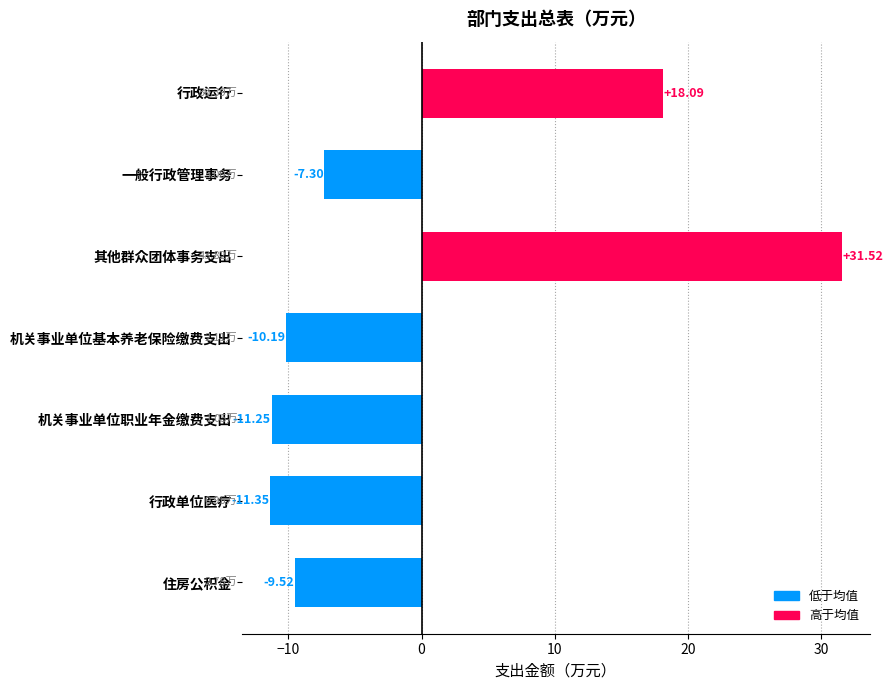

Where is the data nearest to the value 10?

行政运行